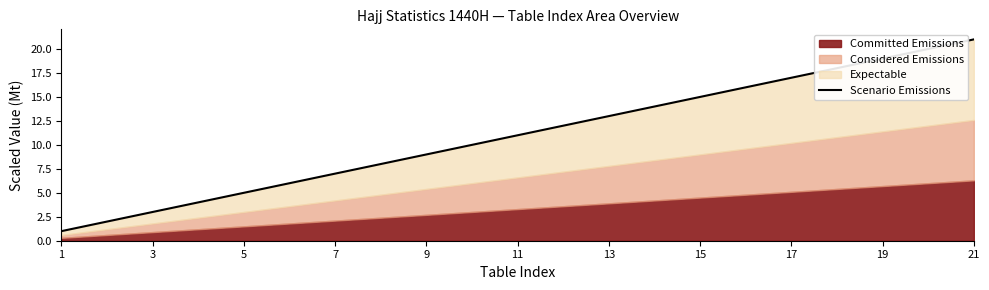

What is the difference between the second highest and minimum values?

19